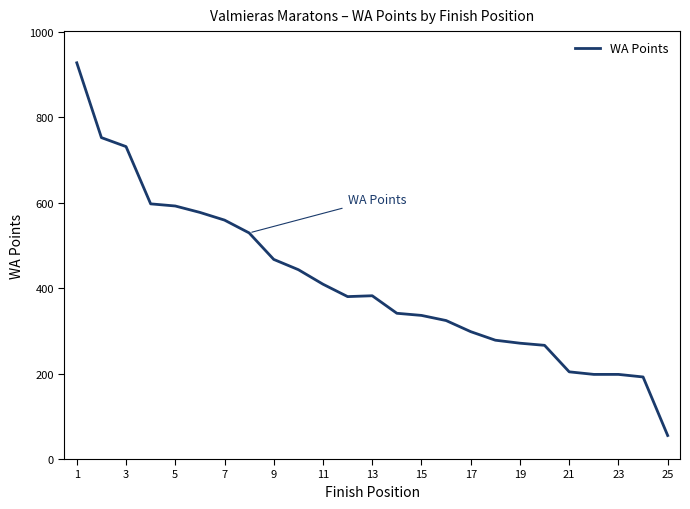

What is the difference between the maximum and second lowest values?

735